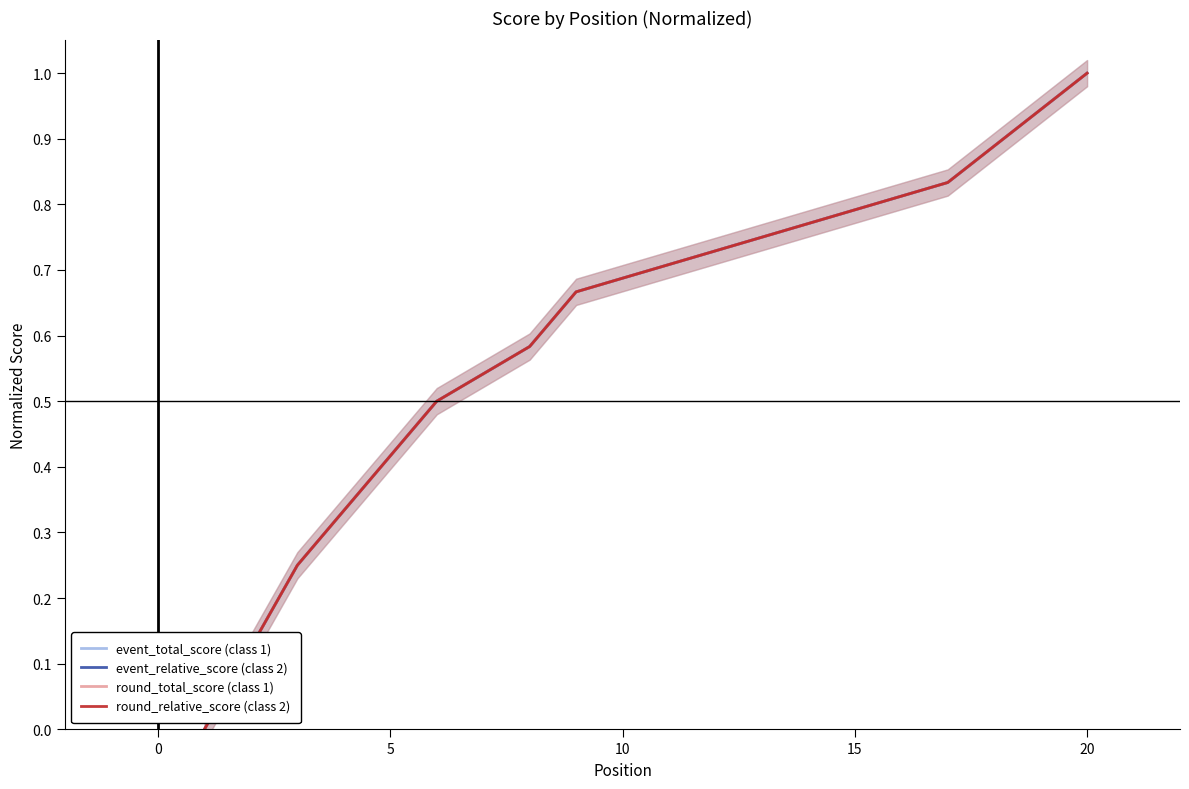

At how many categories does at least one series exceed 0?

18